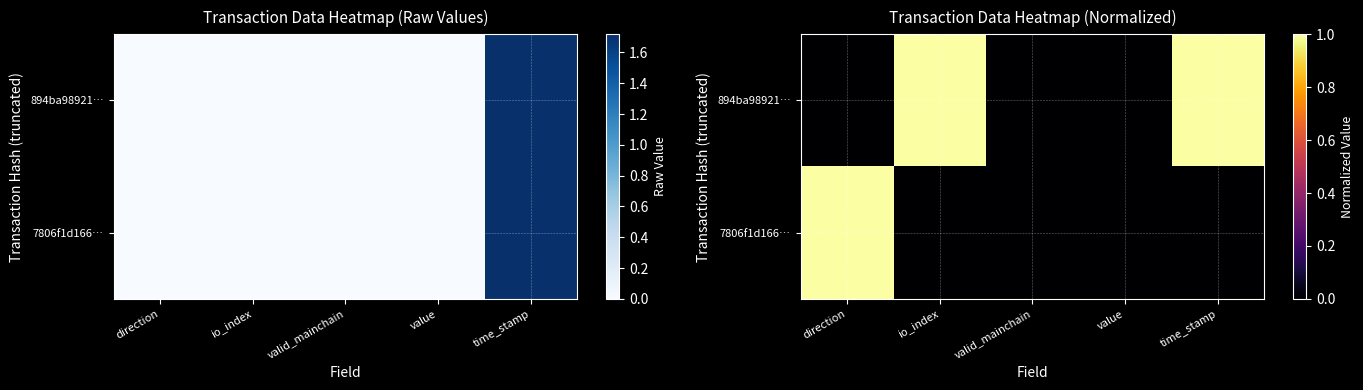

What is the sum of the 894ba98921… values at valid_mainchain and io_index?

1